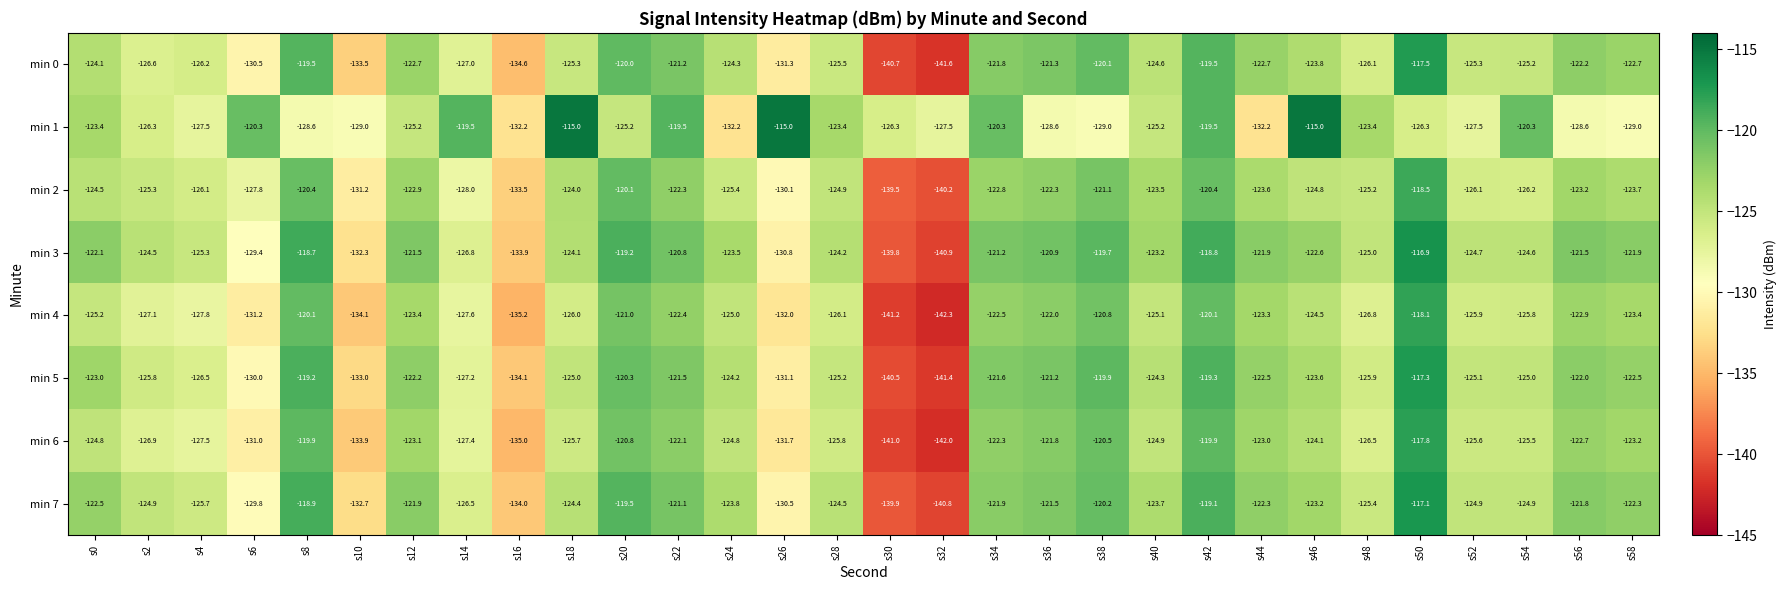

What is the total value across all series at s6?

-1030.0